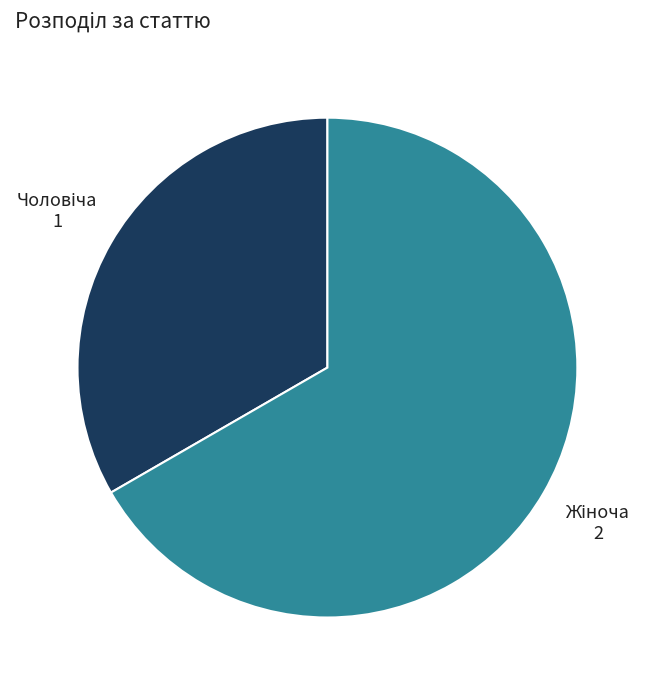

Is there a majority slice in this chart?

Yes